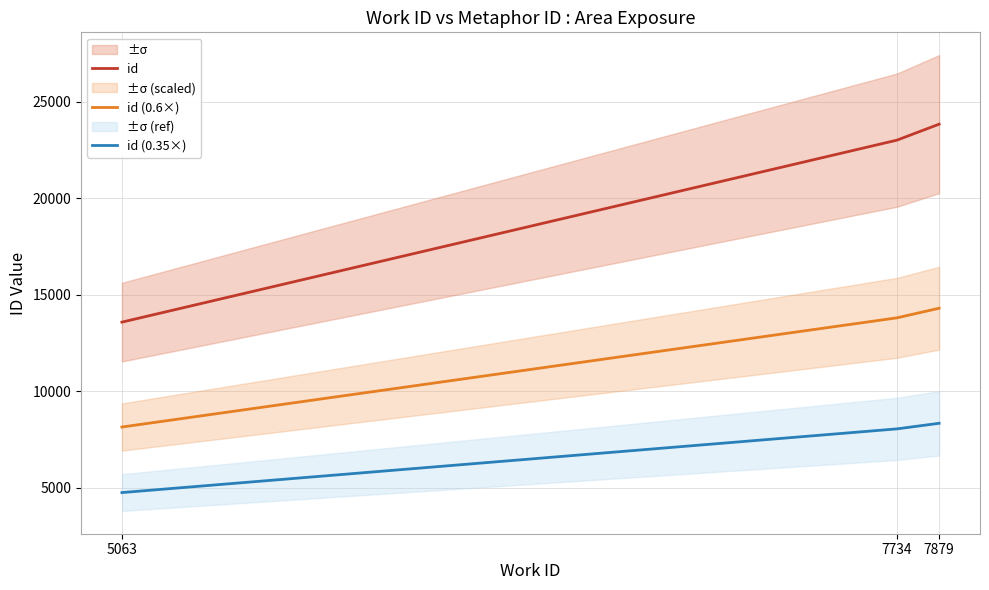

Reading right to left, transcribe all the data shown in this chart.

id: 7879=23834.0	7734=23007.0	5063=13580.0
id (0.6×): 7879=14300.4	7734=13804.2	5063=8148.0
id (0.35×): 7879=8341.9	7734=8052.4	5063=4753.0